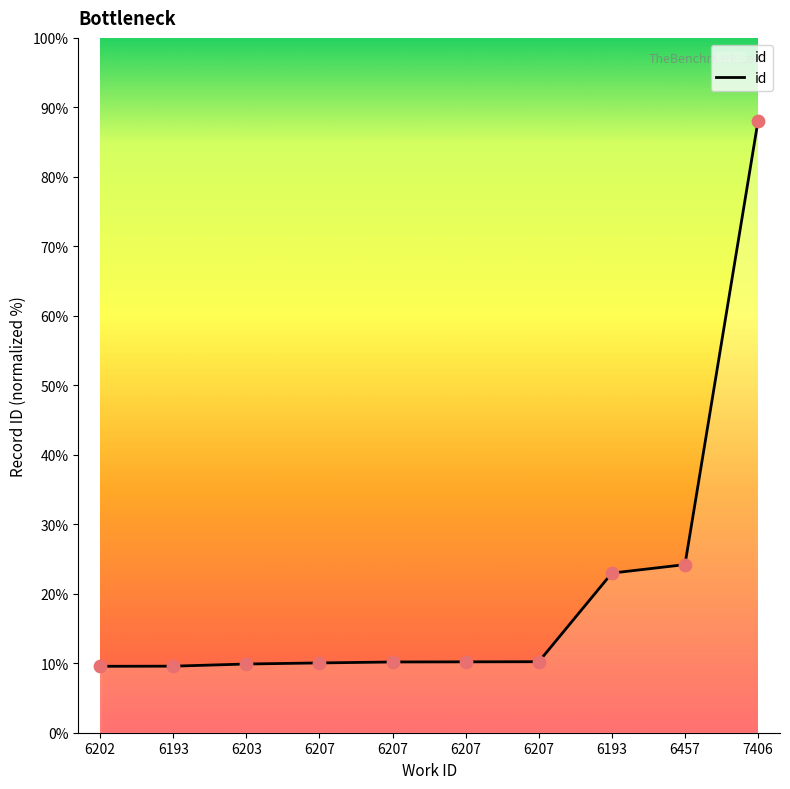

What is the change in value from 6207 to 6193?

+658